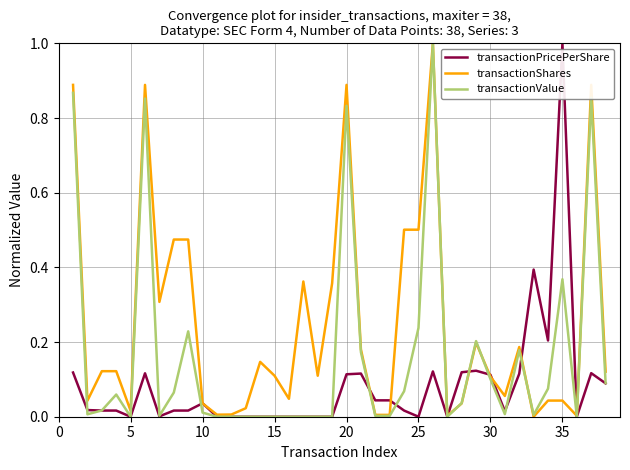

What is the difference between the maximum and minimum values in the transactionShares series?

1.0